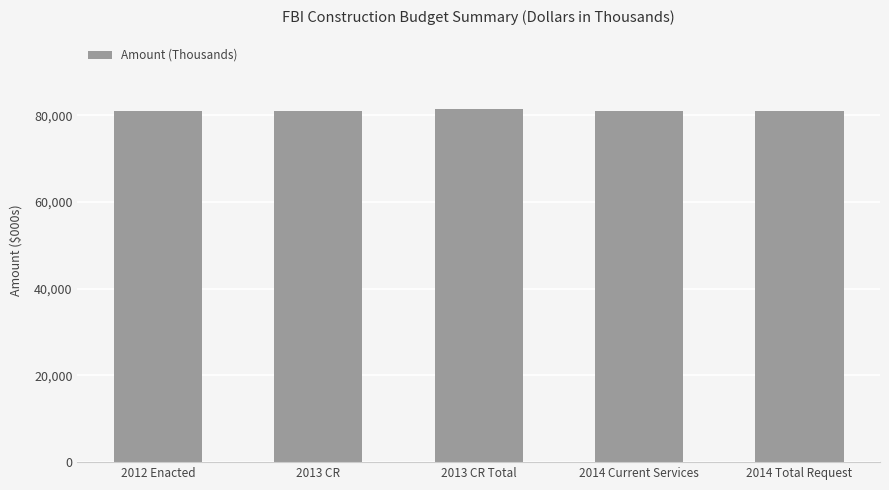

Count the number of categories in the chart.

5